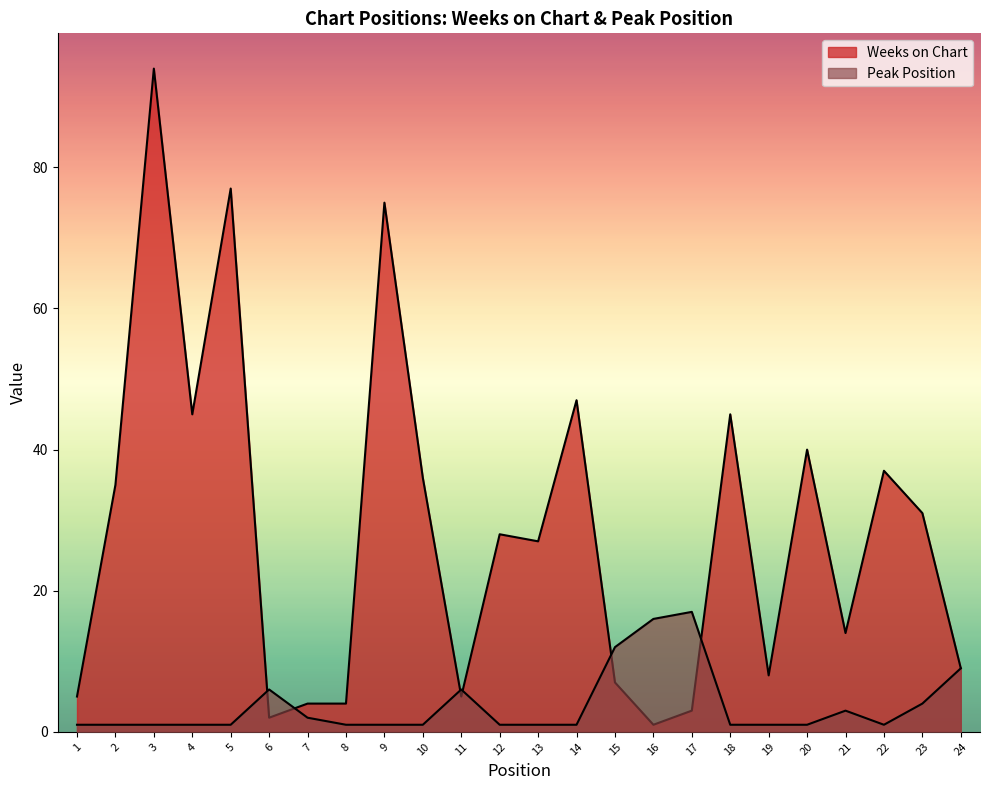

True or false: Weeks on Chart has more than 0 interior local peaks.

True